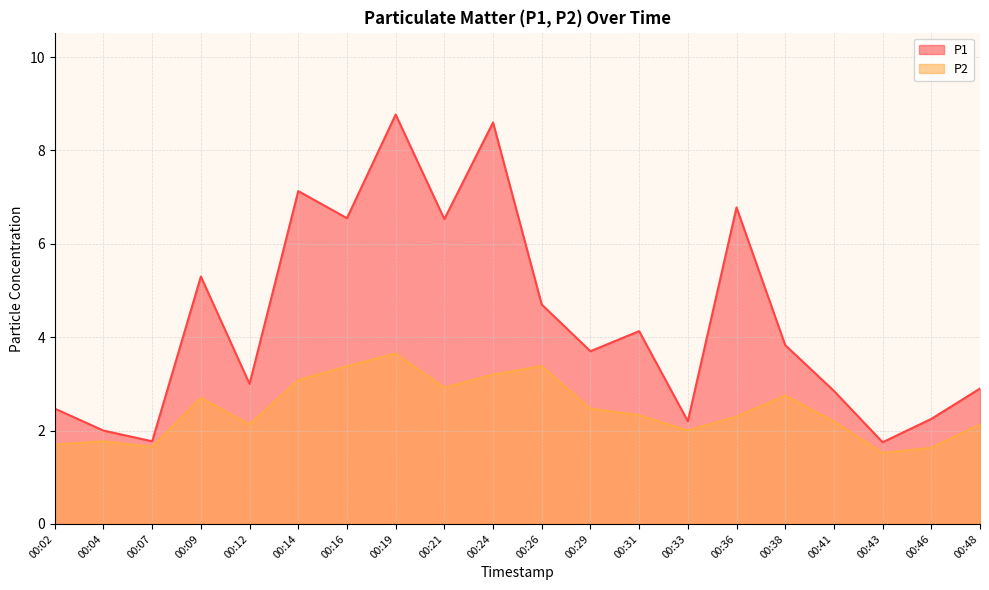

How many values in the P1 series exceed 3?

11